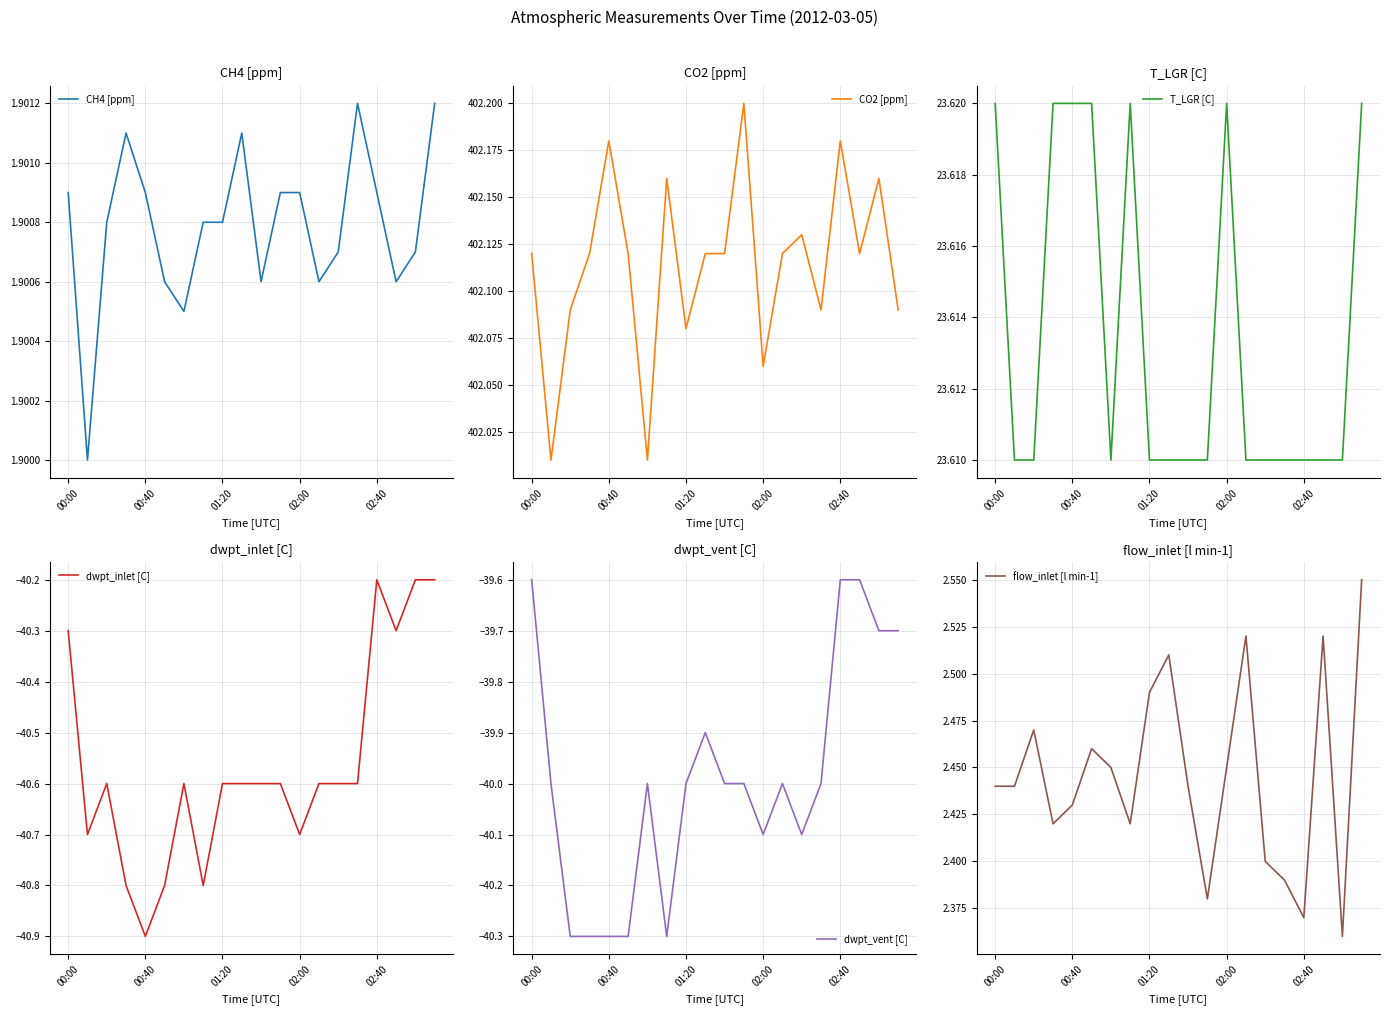

Count the number of data series in this chart.

6